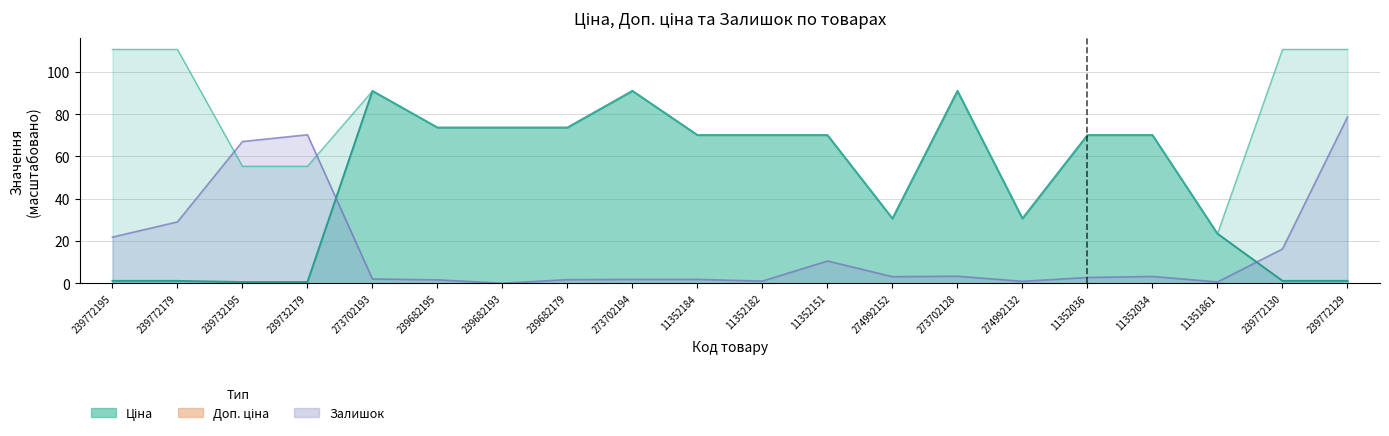

Where does the Доп. ціна (лінія) series first go above 73?

239772195